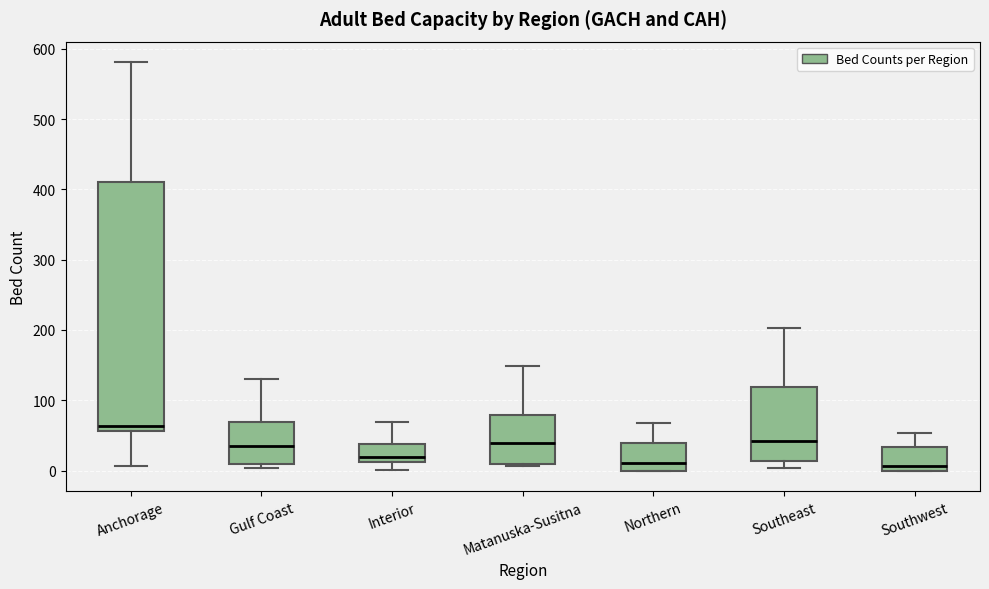

Reading left to right, read every box against the y-axis: the position of its median line, the range the box covers, and the ends of its whiskers. The values are not printed on the chart, so give them approximately, as read against the axis.

Anchorage: median 60 (just above the box's lower edge), box 60 to 410, whiskers 10 to 580
Gulf Coast: median 40, box 10 to 70, whiskers 0 to 130
Interior: median 20, box 10 to 40, whiskers 0 to 70
Matanuska-Susitna: median 40, box 10 to 80, whiskers 10 (just below the box's lower edge) to 150
Northern: median 10, box 0 to 40, whiskers 0 to 70
Southeast: median 40, box 10 to 120, whiskers 0 to 200
Southwest: median 10, box 0 to 30, whiskers 0 to 50